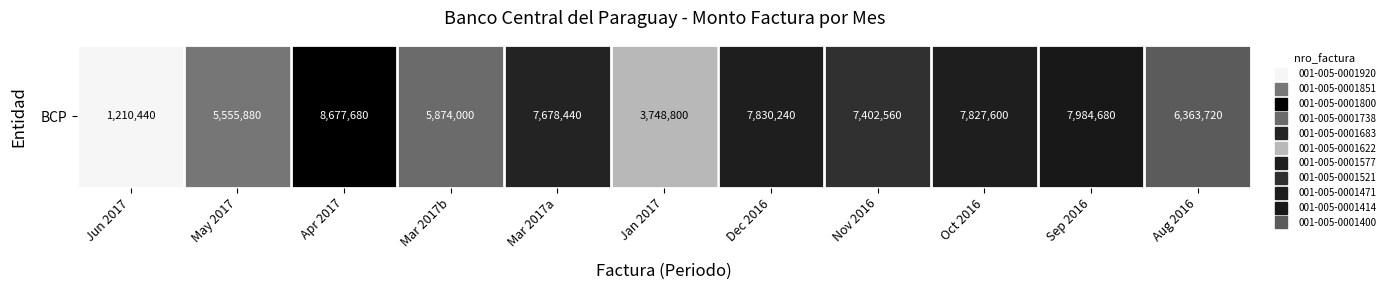

What is the ratio of the value at Mar 2017b to the value at Jan 2017?

1.6